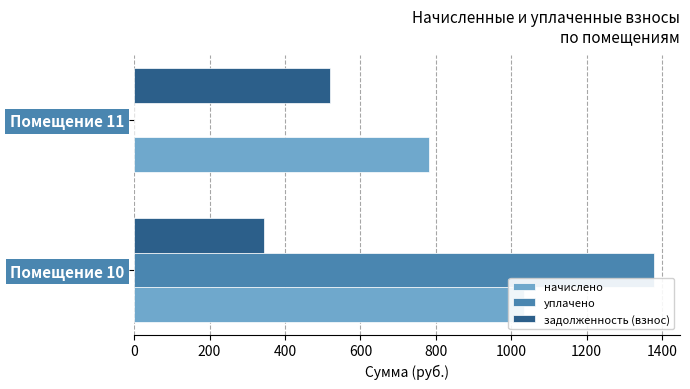

The задолженность (взнос) series shows 344.6 at Помещение 10. True or false?

True